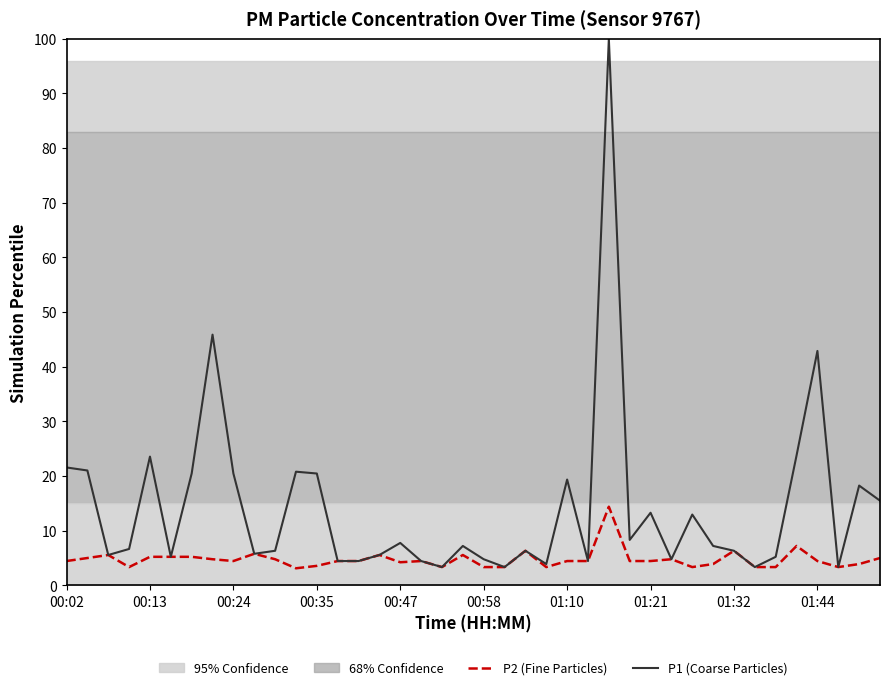

Read the P1 (Coarse Particles) value at 01:21.

13.3